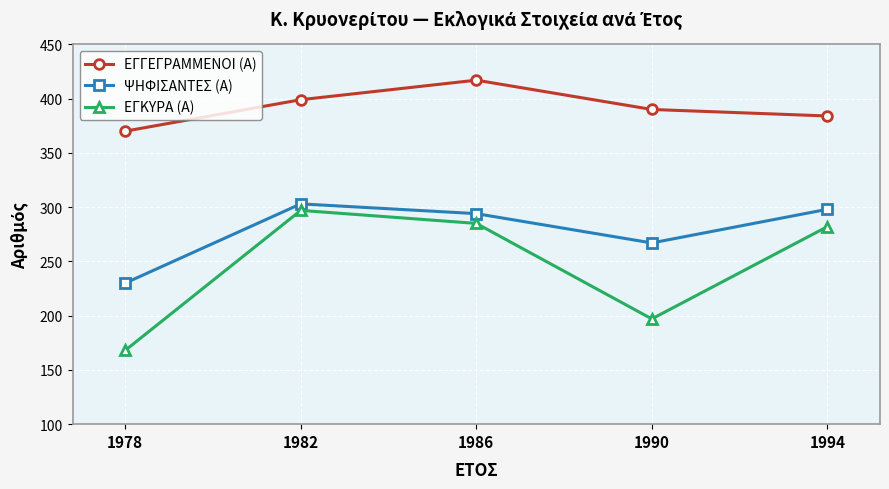

How many lines are shown in the chart?

3